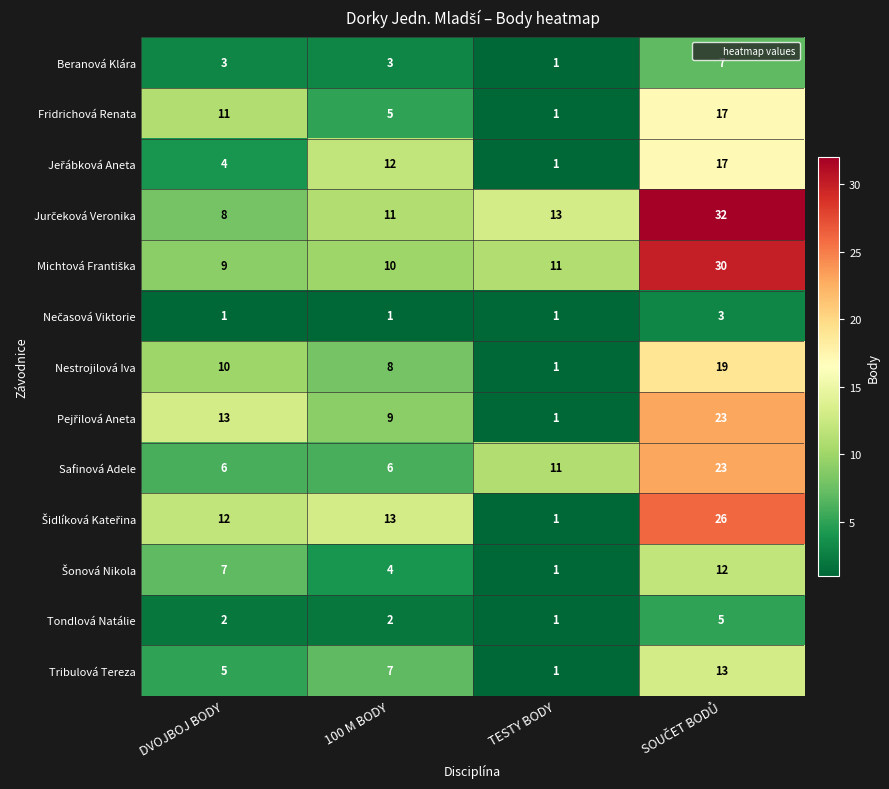

Is it true that Safinová Adele equals 11 at TESTY BODY?

True